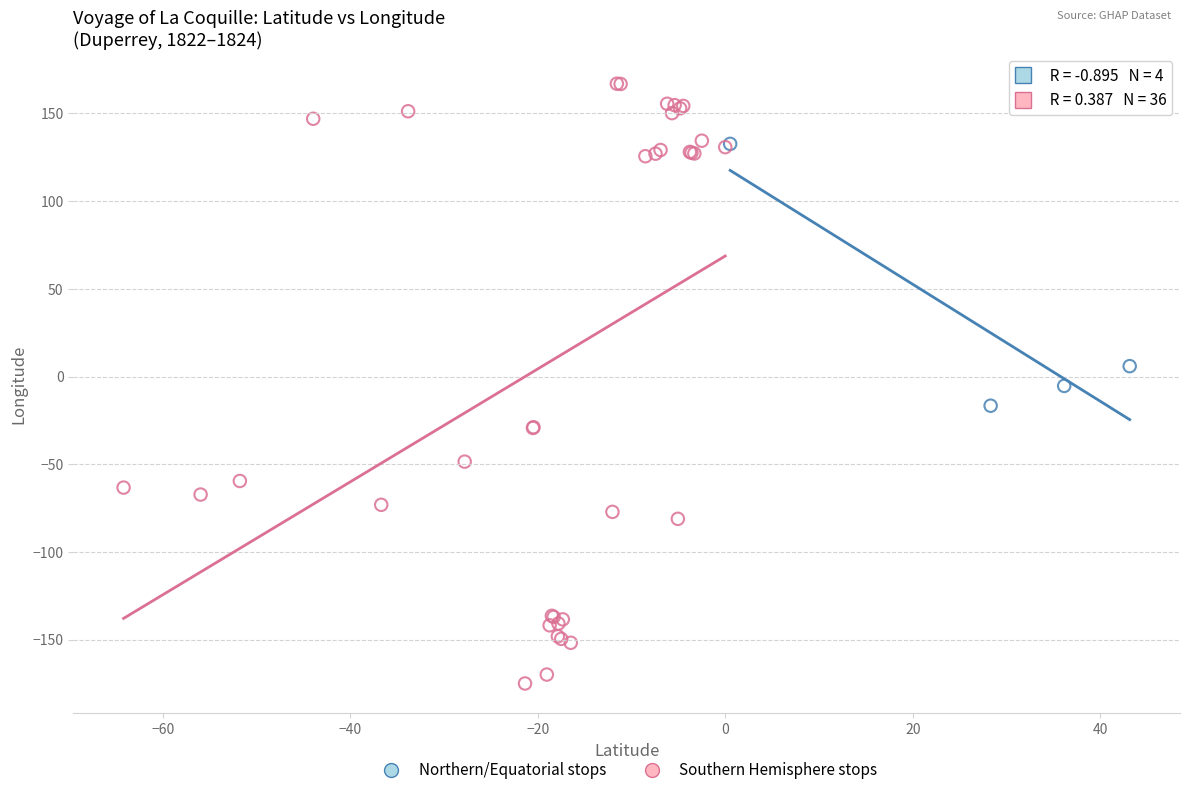

Which series reaches the minimum Y coordinate?

Southern Hemisphere stops